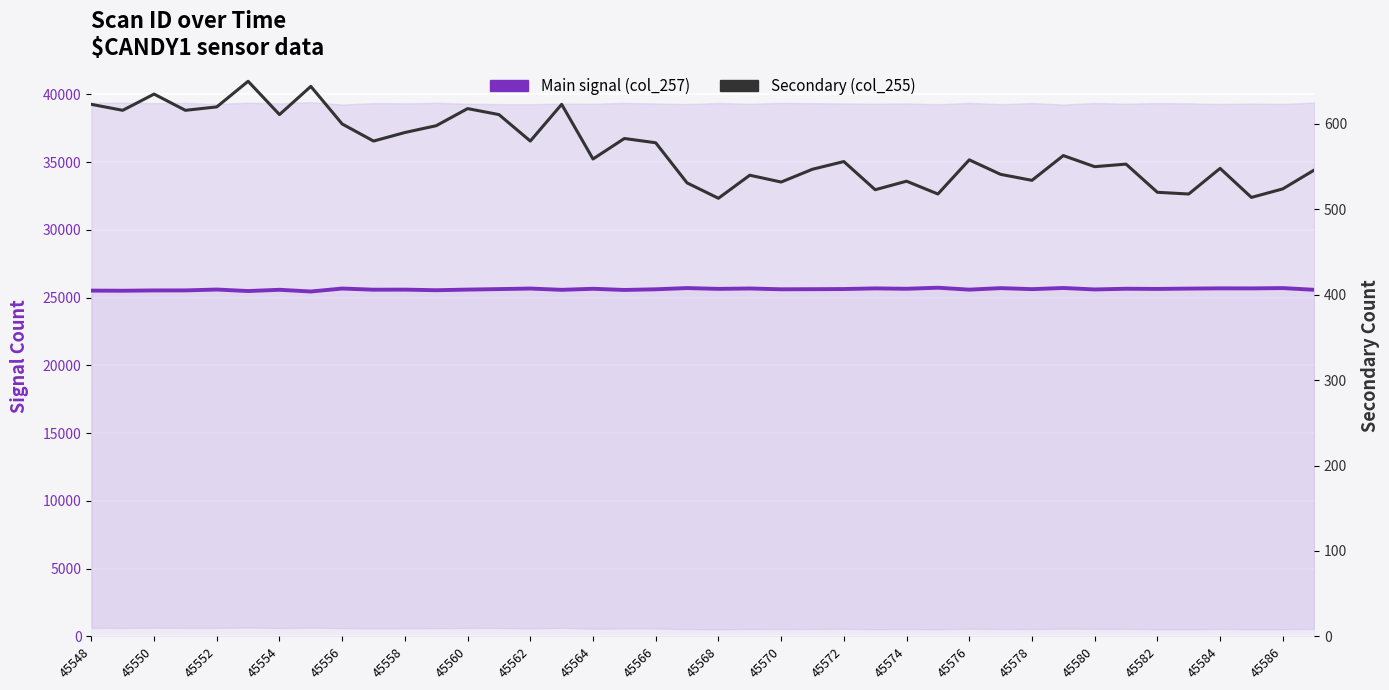

How many lines are shown in the chart?

2